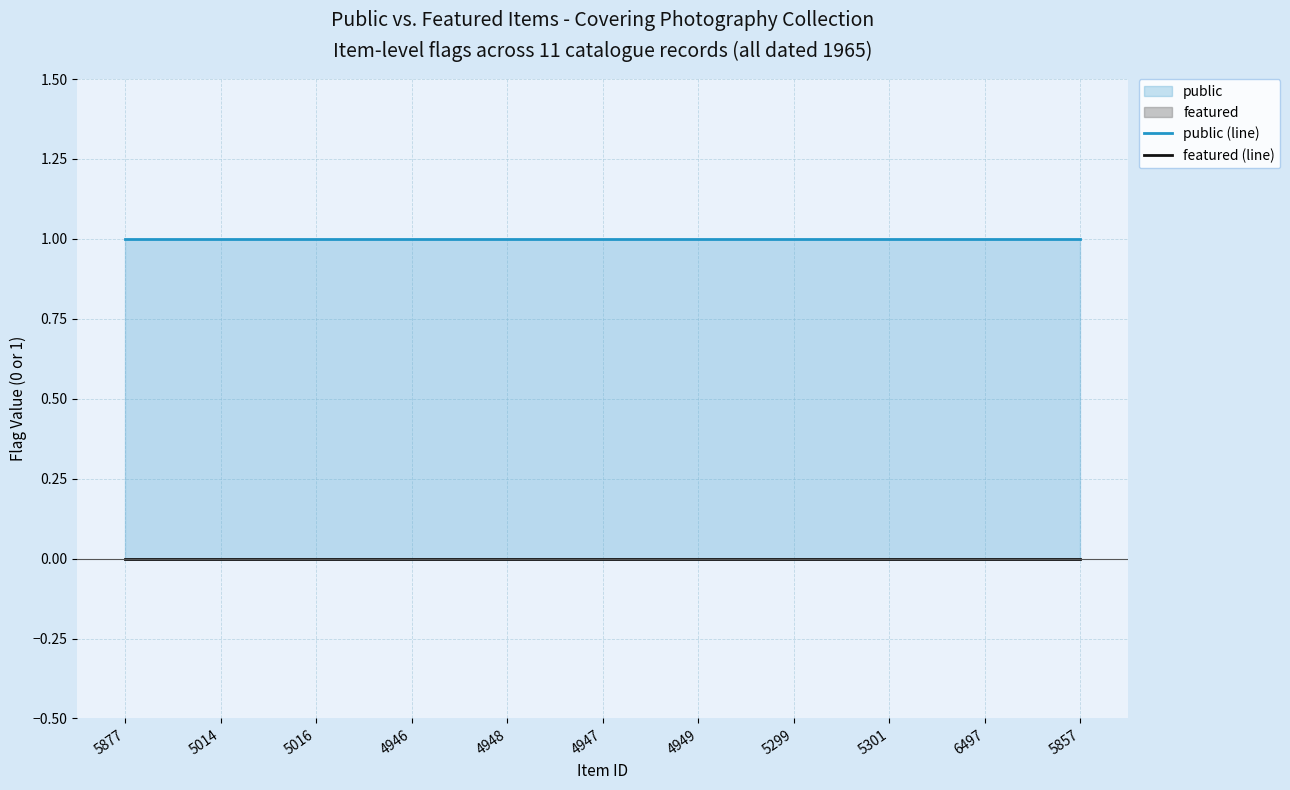

Reading right to left, extract all data points from this chart.

public (line): 1	1	1	1	1	1	1	1	1	1	1
featured (line): 0	0	0	0	0	0	0	0	0	0	0